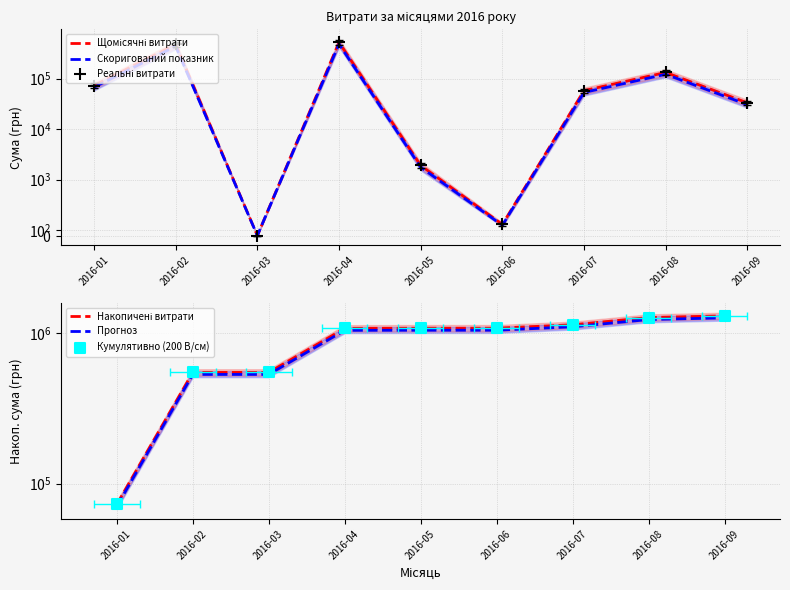

At which category is the sum across all series the highest?

2016-04